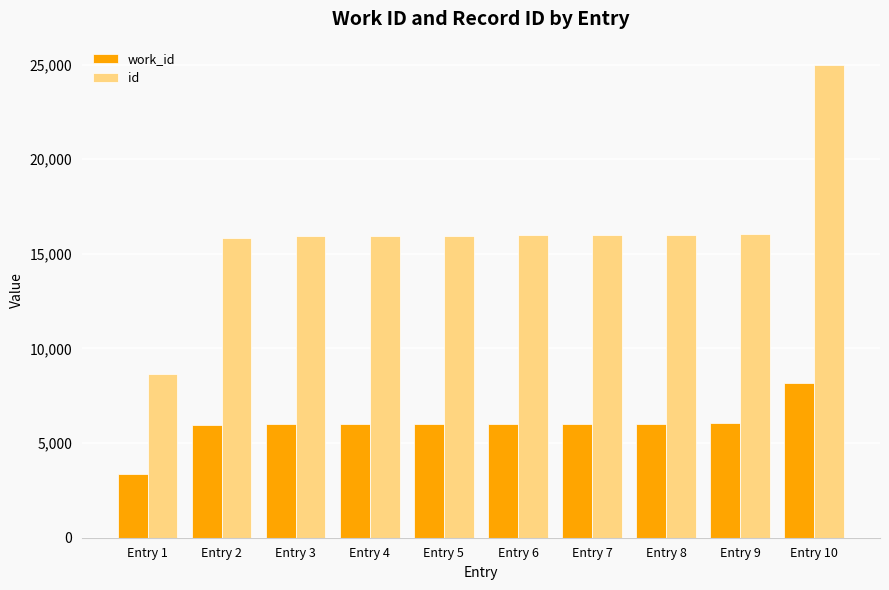

What is the approximate value of work_id at Entry 6, to the nearest 100?

6000